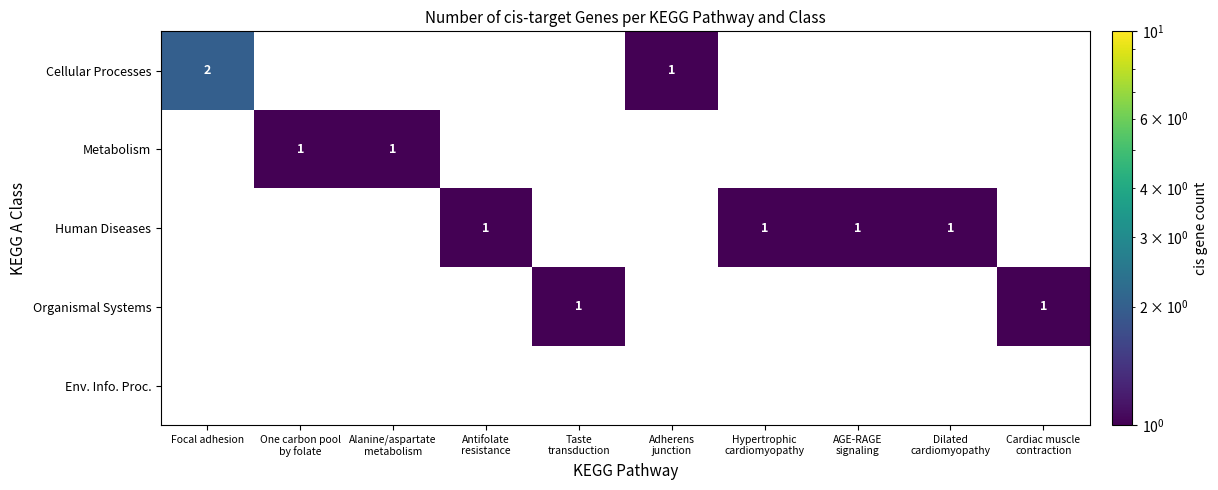

Is it true that Organismal Systems equals 1.0 at Cardiac muscle contraction?

True